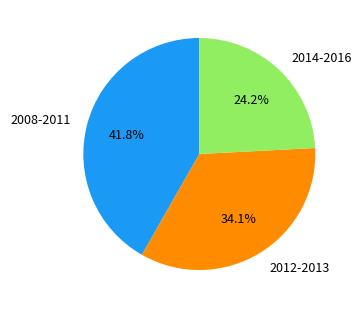

Which has a higher value, 2012-2013 or 2008-2011?

2008-2011